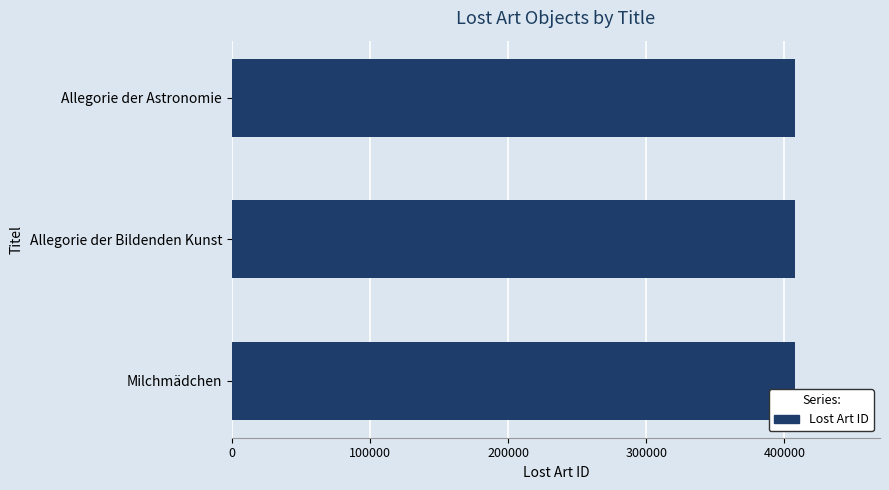

What is the minimum value shown in the chart?

407723